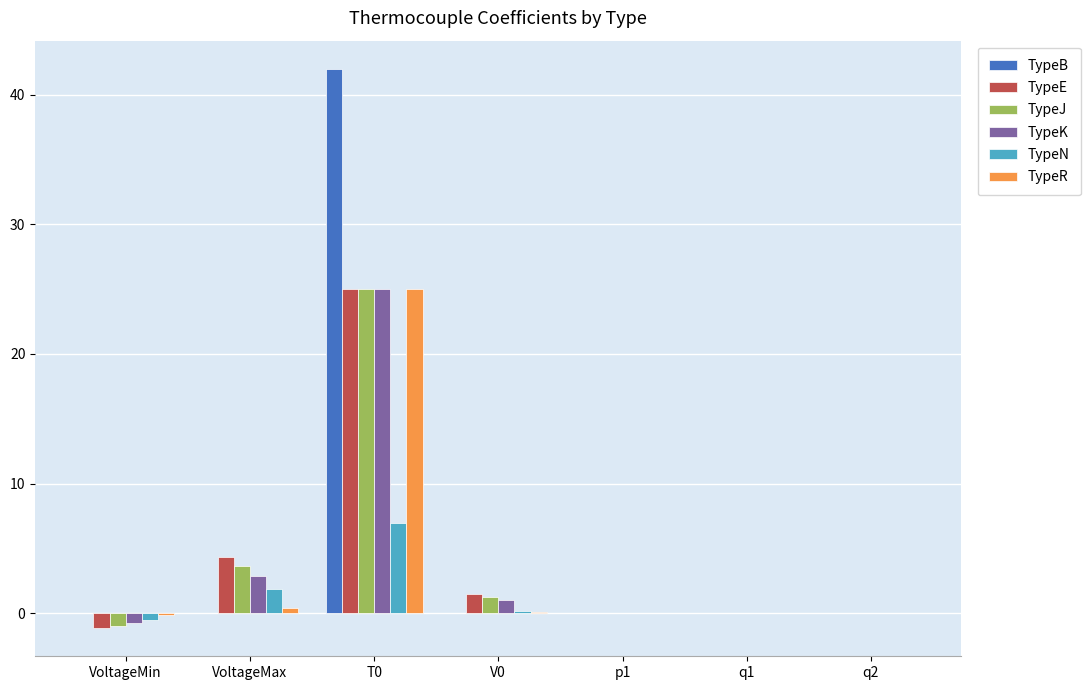

What are all the series names shown in the legend?

TypeB, TypeE, TypeJ, TypeK, TypeN, TypeR